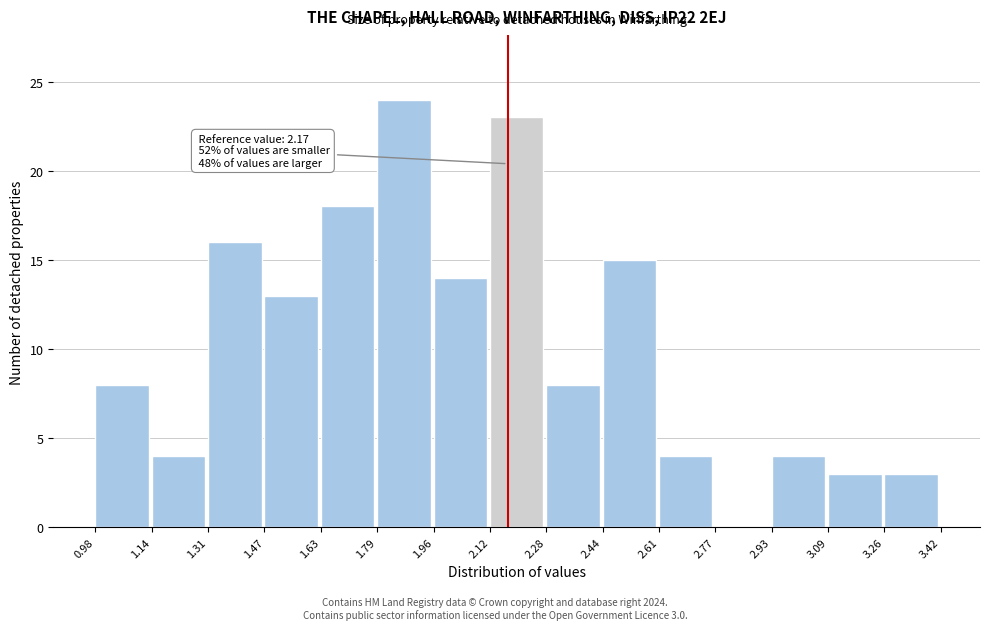

Which range on the x-axis has the tallest bar?

1.79 to 1.96